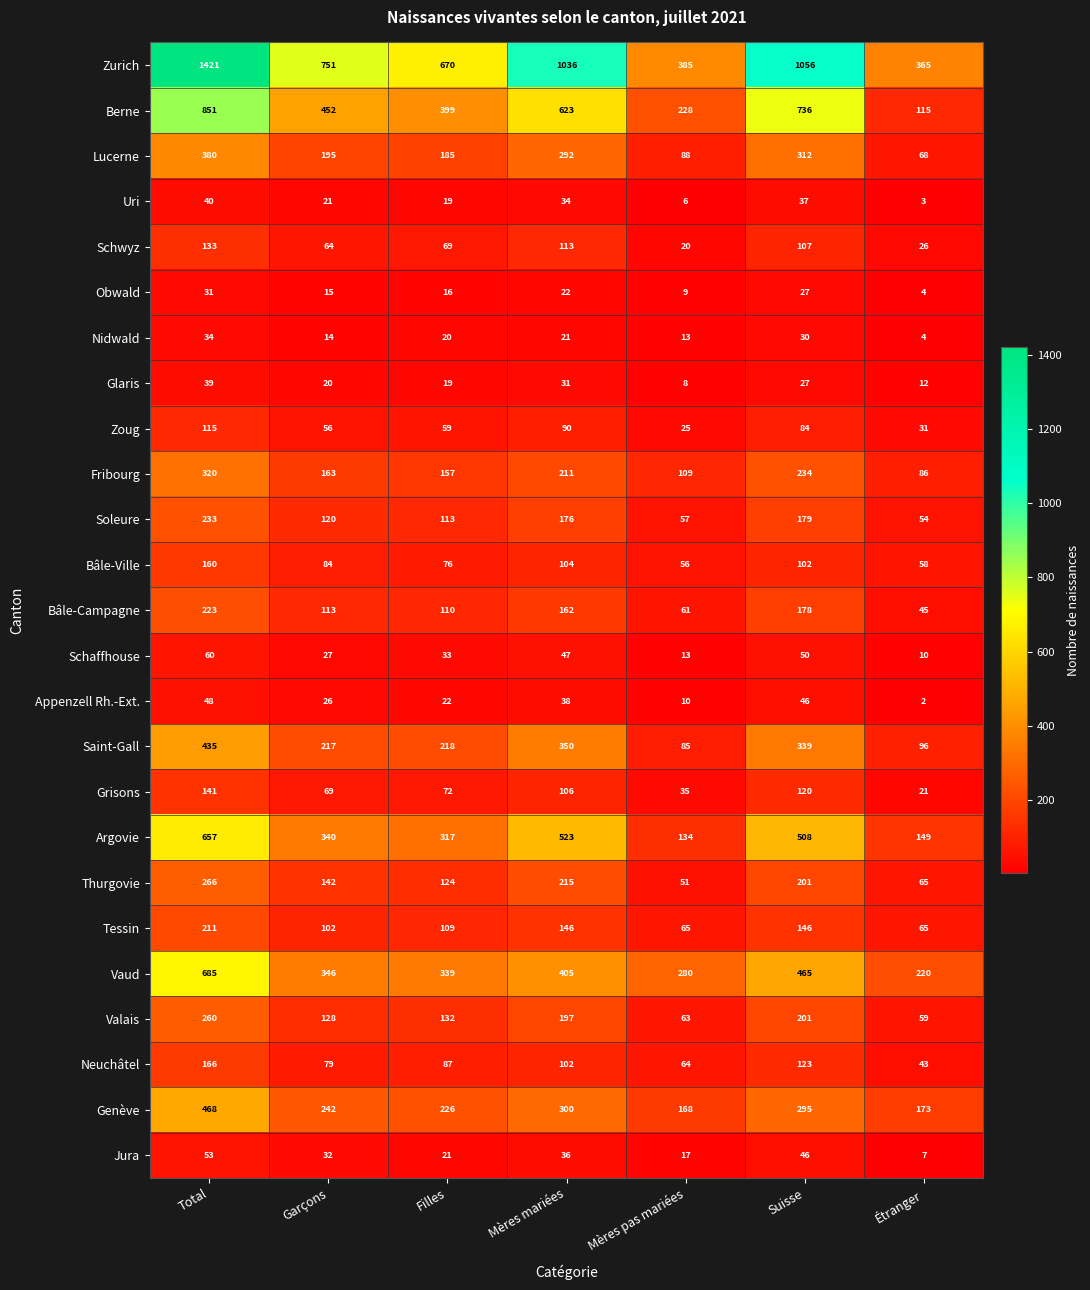

What is the greatest value displayed?

1421